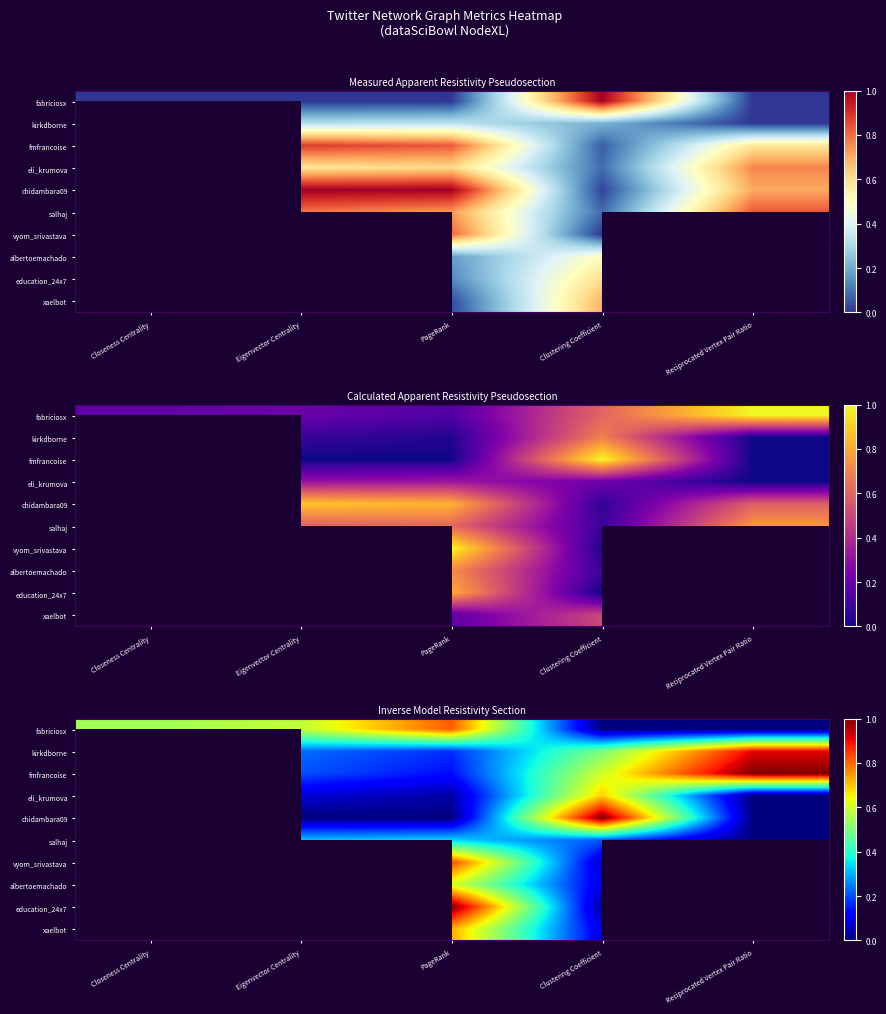

Is the value of eli_krumova at Eigenvector Centrality greater than the value of chidambara09 at Reciprocated Vertex Pair Ratio?

Yes